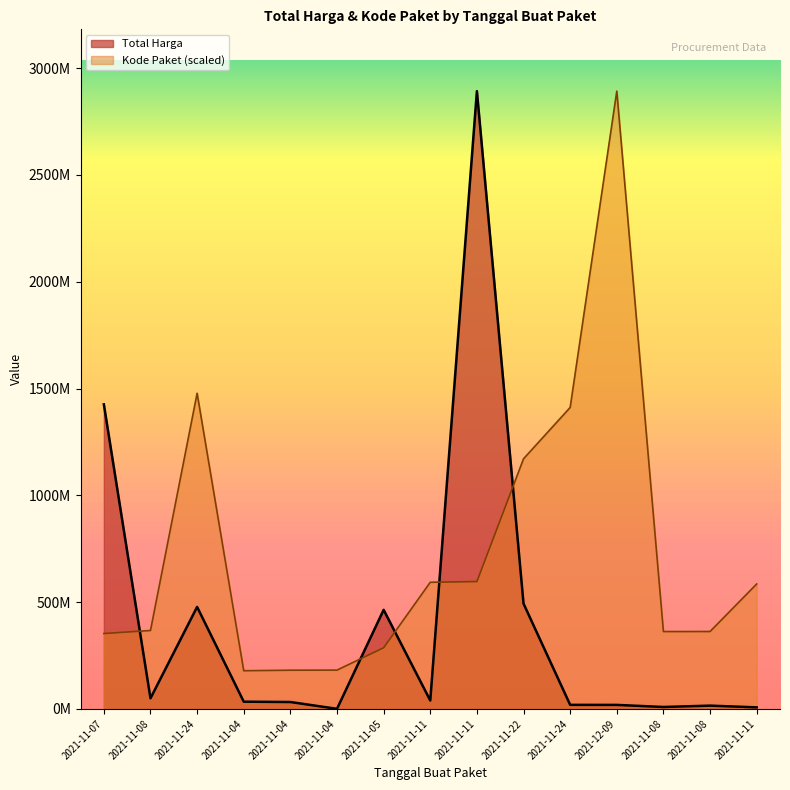

Where is the first local maximum for Kode Paket?

2021-11-24